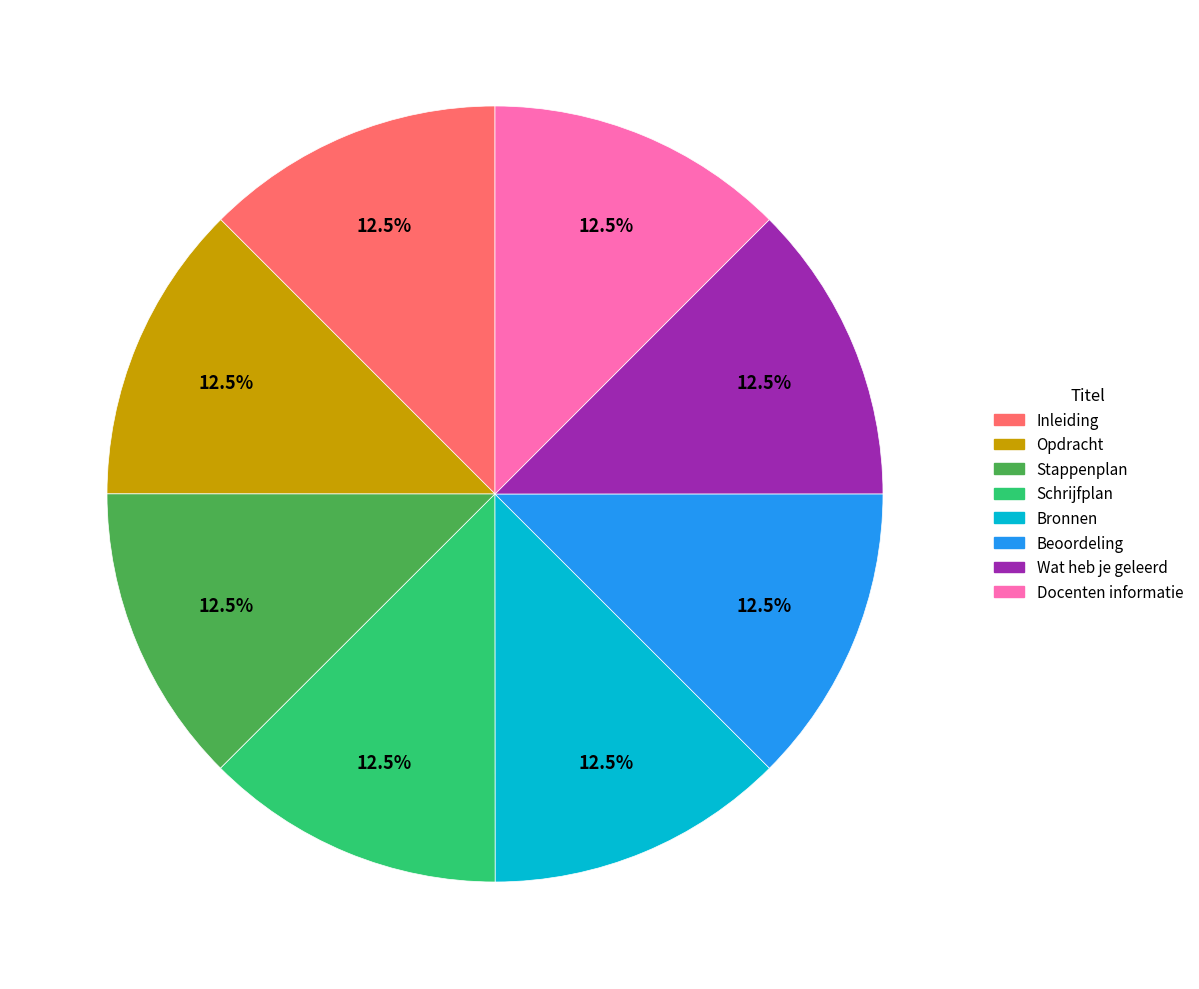

To the nearest percent, what is the average slice percentage?

12%